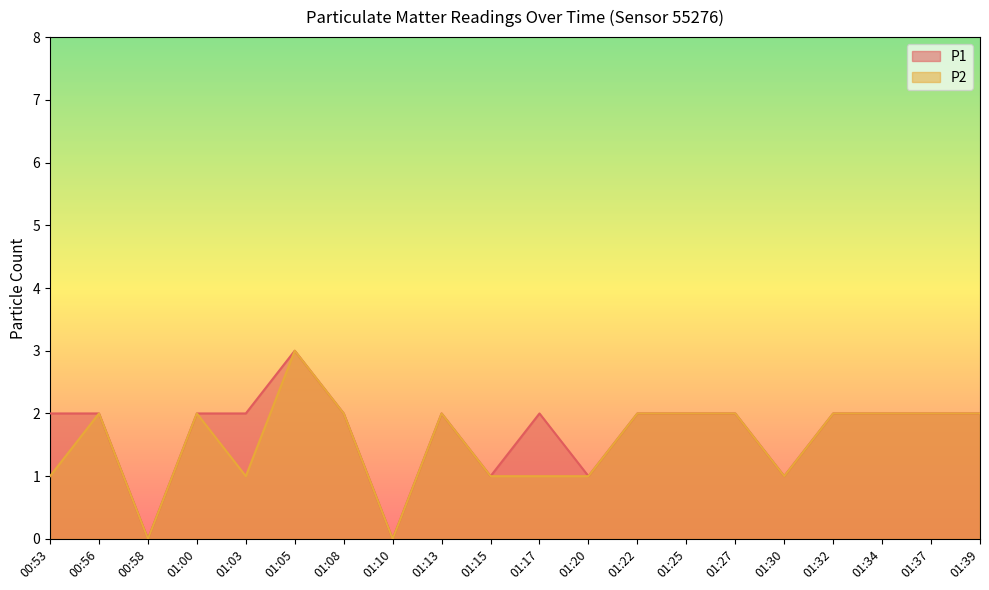

Where is the first local minimum for P1?

00:58